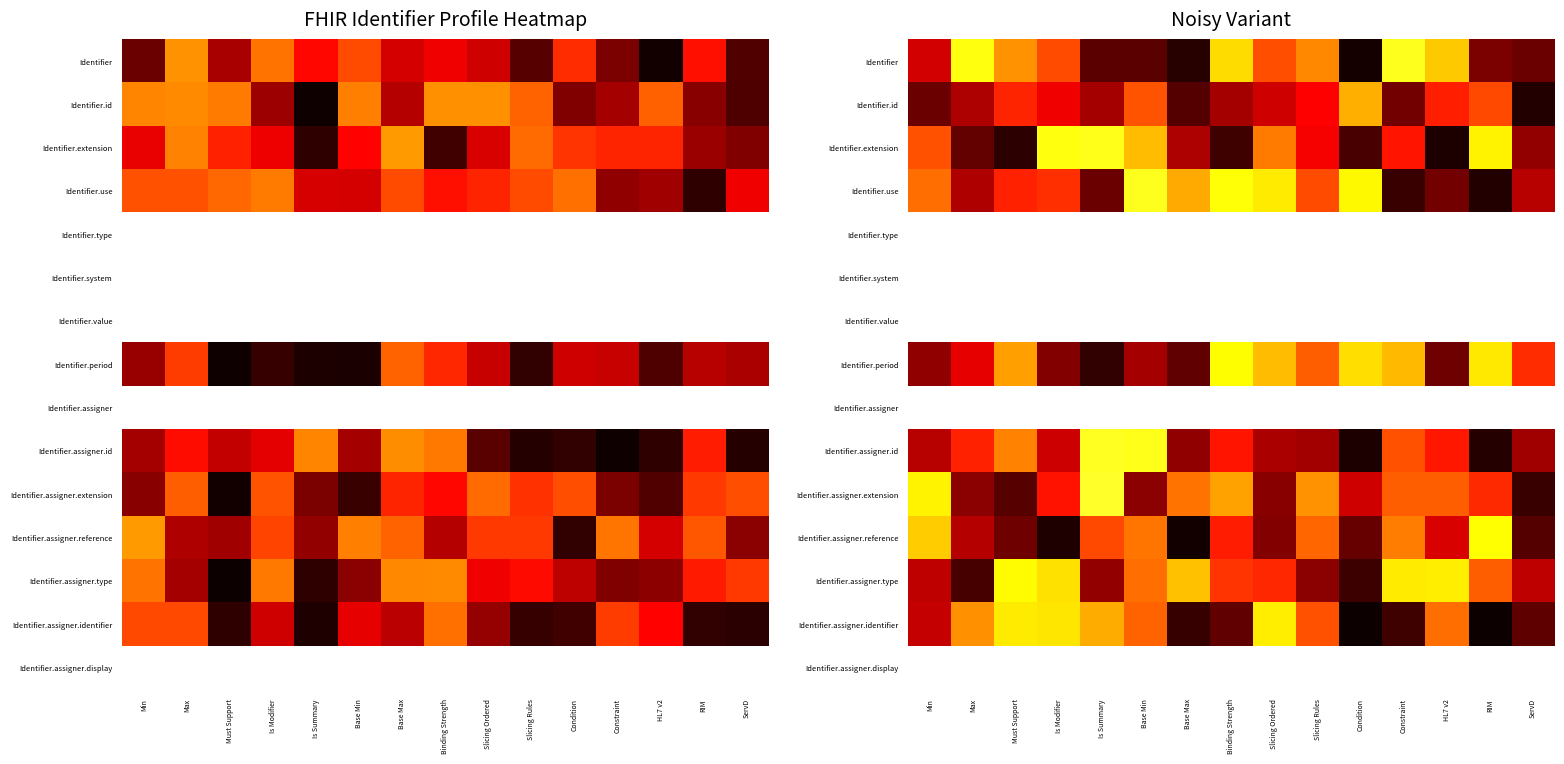

Rank the series by their maximum value, from lowest to highest.

Identifier.id, Identifier.assigner.identifier, Identifier.assigner.type, Identifier.period, Identifier.assigner.reference, Identifier.extension, Identifier.use, Identifier, Identifier.assigner.id, Identifier.assigner.extension, Identifier.type, Identifier.system, Identifier.value, Identifier.assigner, Identifier.assigner.display